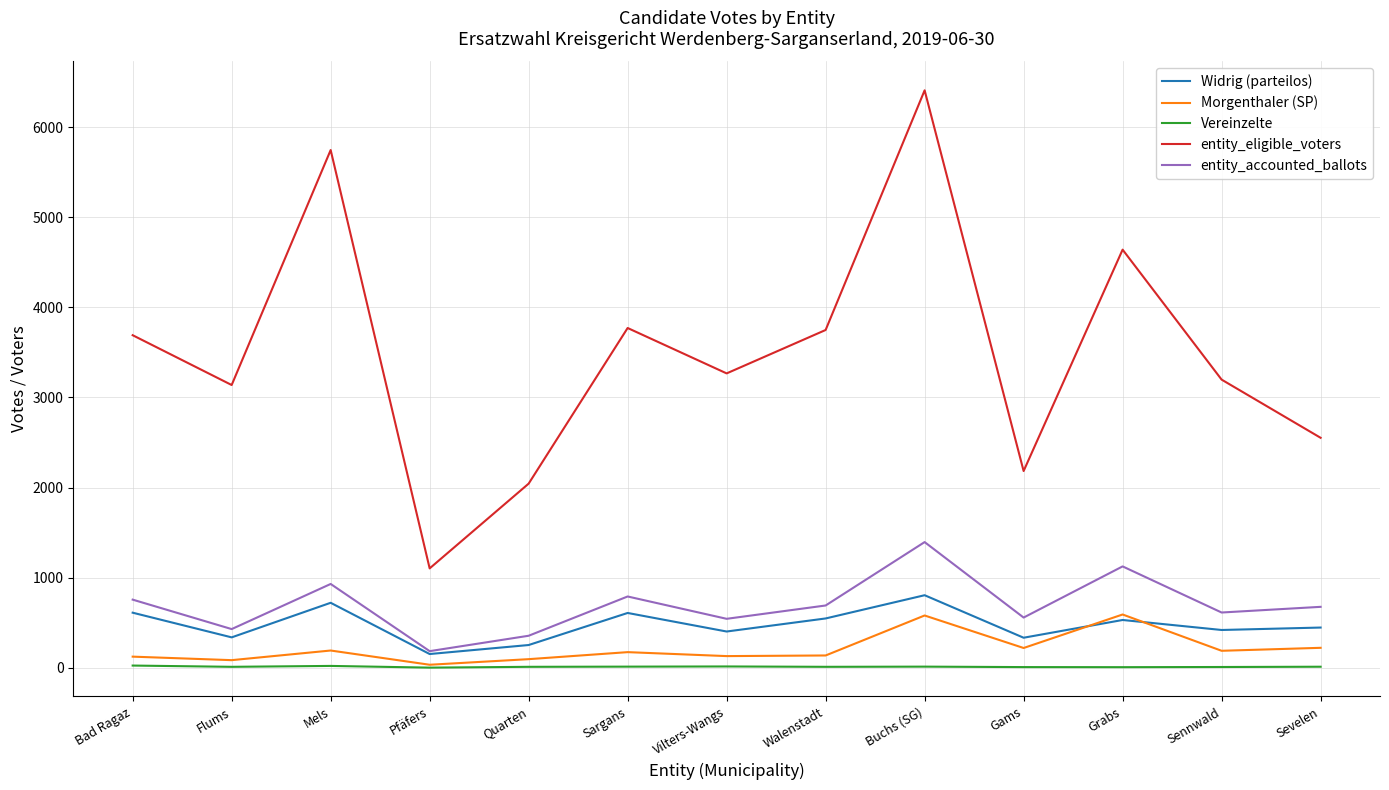

What position from the right is Vilters-Wangs?

7